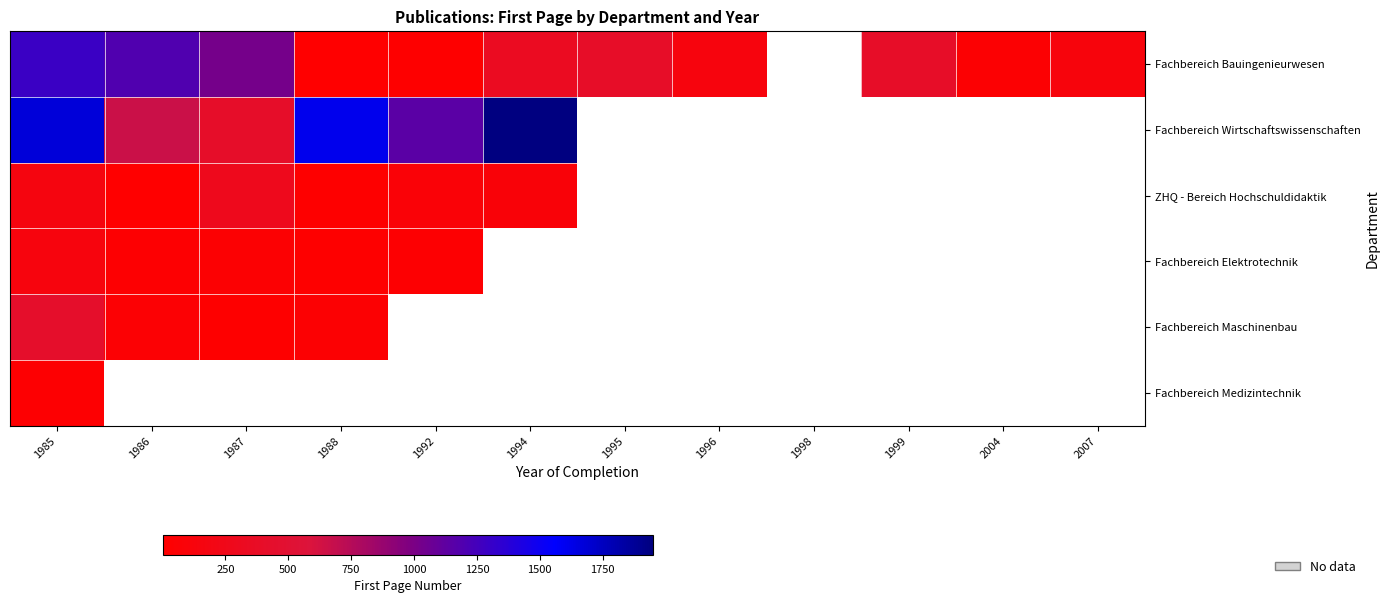

What is the difference between the maximum and minimum values in the Fachbereich Wirtschaftswissenschaften series?

1541.0